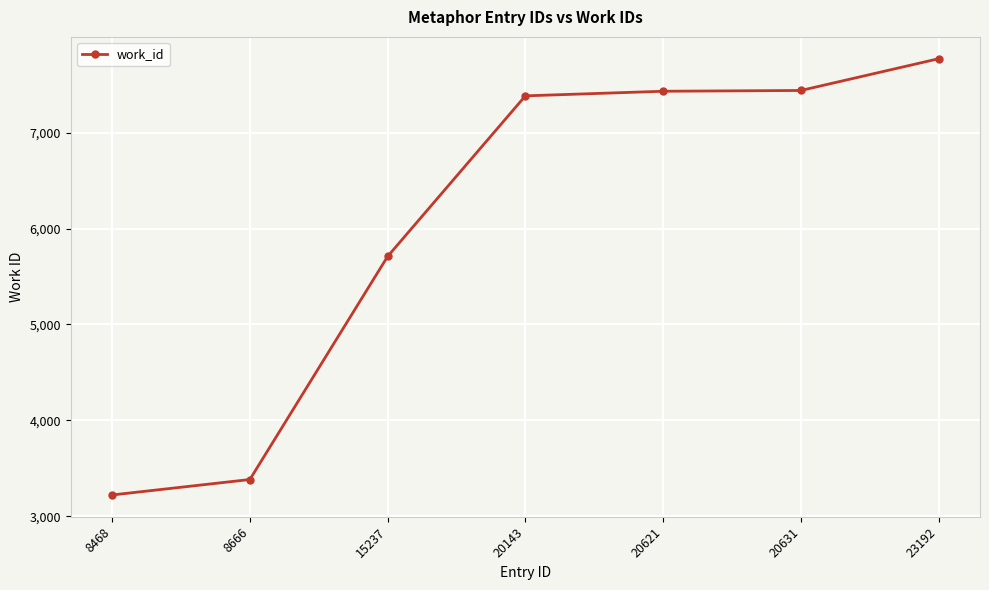

At which label is the value closest to 5496?

15237